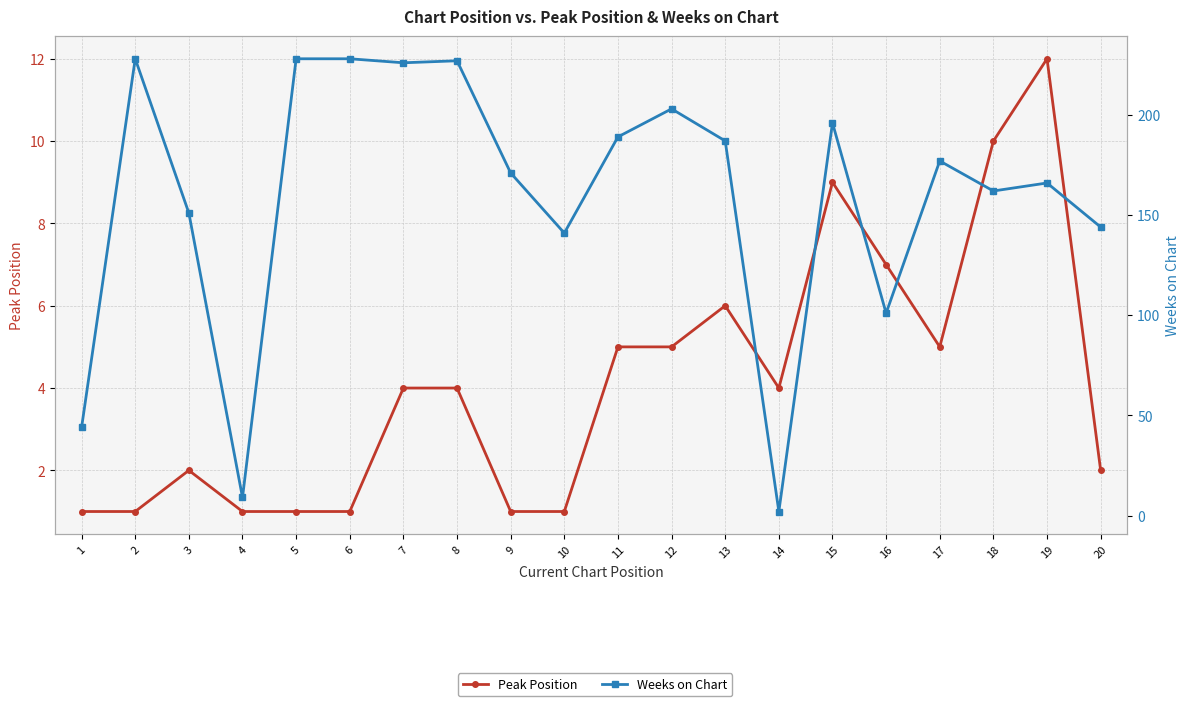

Reading right to left, transcribe all the data shown in this chart.

Peak Position: 20=2	19=12	18=10	17=5	16=7	15=9	14=4	13=6	12=5	11=5	10=1	9=1	8=4	7=4	6=1	5=1	4=1	3=2	2=1	1=1
Weeks on Chart: 20=144	19=166	18=162	17=177	16=101	15=196	14=2	13=187	12=203	11=189	10=141	9=171	8=227	7=226	6=228	5=228	4=9	3=151	2=228	1=44